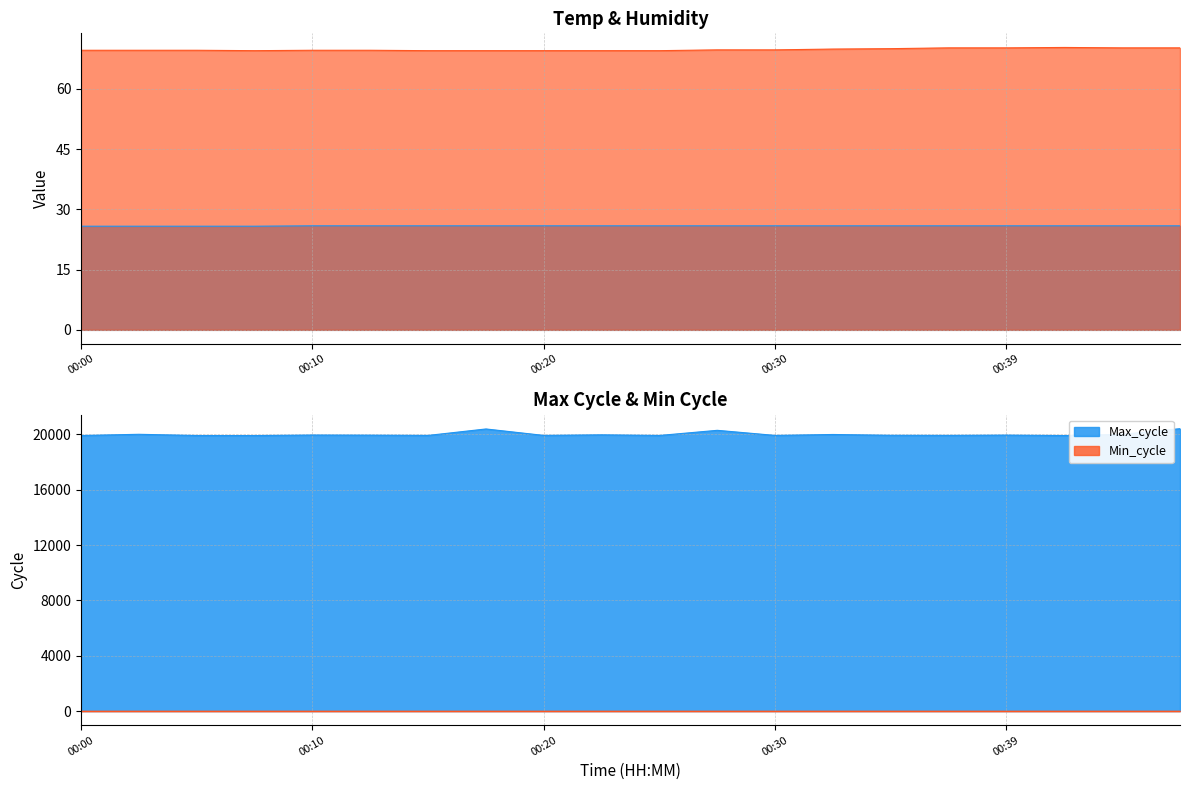

Where is Max_cycle nearest to the value 20161?

00:27